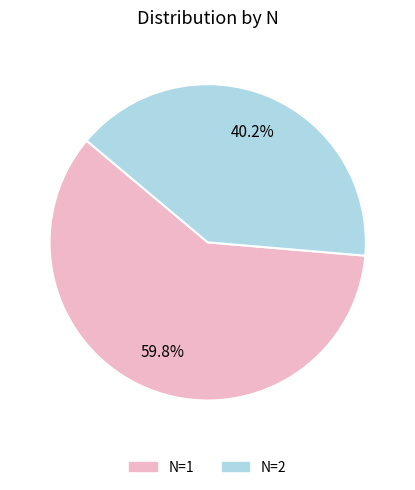

Count the number of slices in the pie.

2